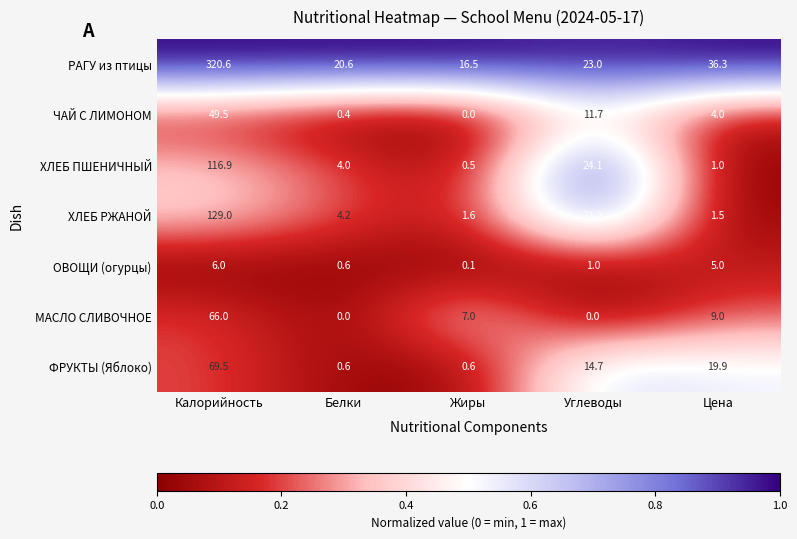

Which series changed the most between Калорийность and Жиры?

РАГУ из птицы